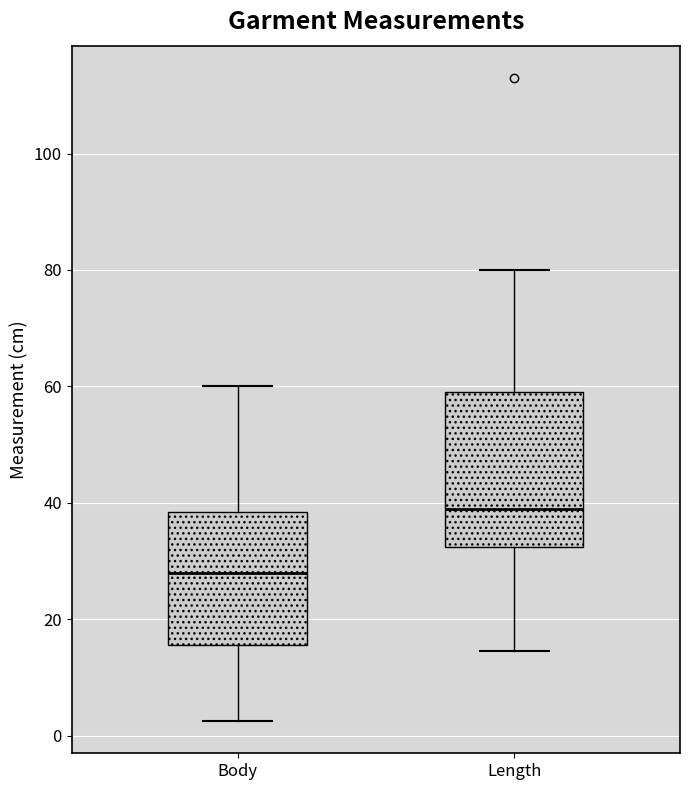

Reading left to right, read every box against the y-axis: the position of its median line, the range the box covers, and the ends of its whiskers. The values are not printed on the chart, so give them approximately, as read against the axis.

Body: median 28, box 16 to 38, whiskers 2 to 60
Length: median 40, box 32 to 60, whiskers 14 to 80